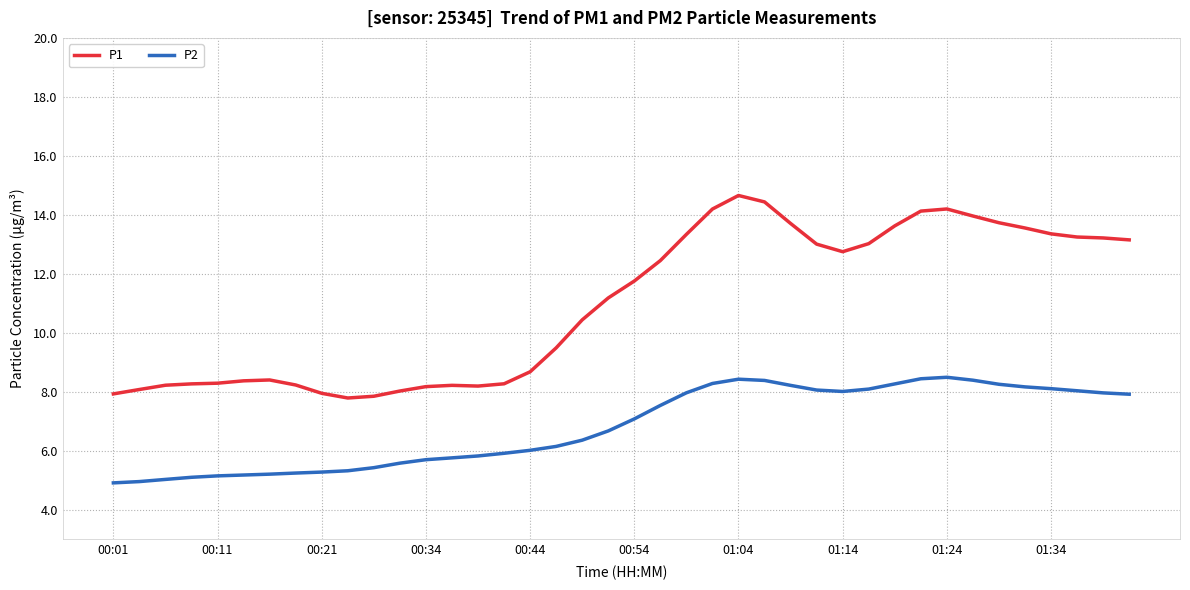

How many lines are shown in the chart?

2